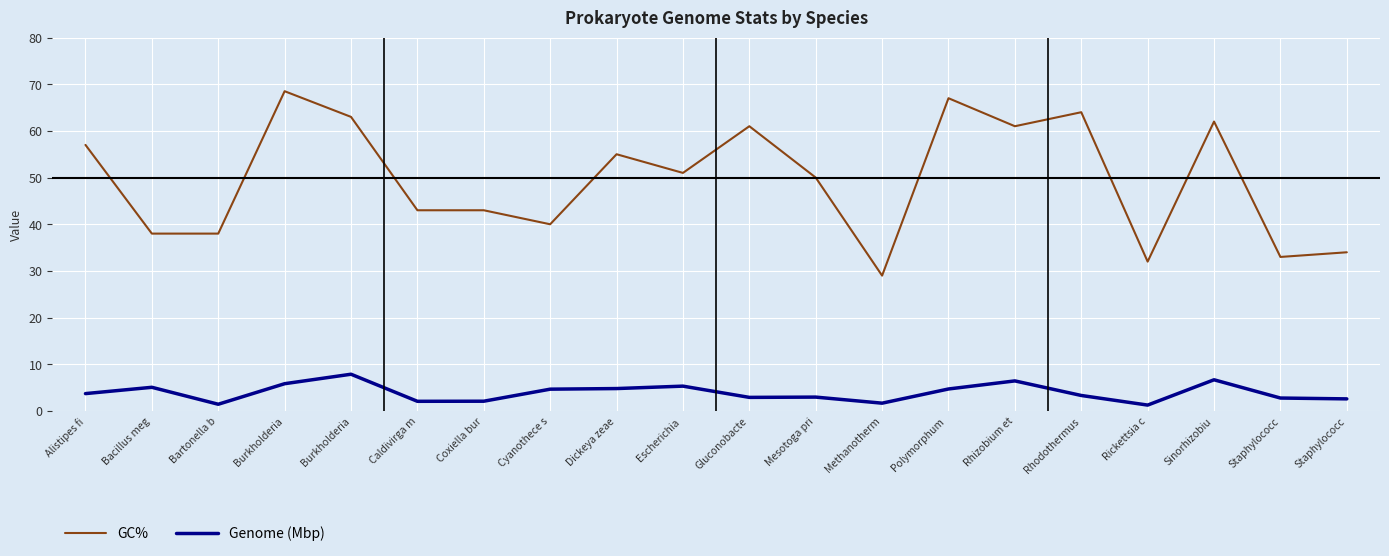

What is the approximate value of Genome (Mbp) at Polymorphum ?

4.7